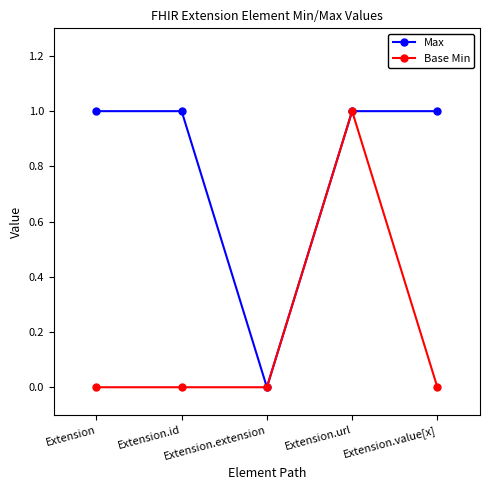

What is the sum of the Max values at Extension and Extension.value[x]?

2